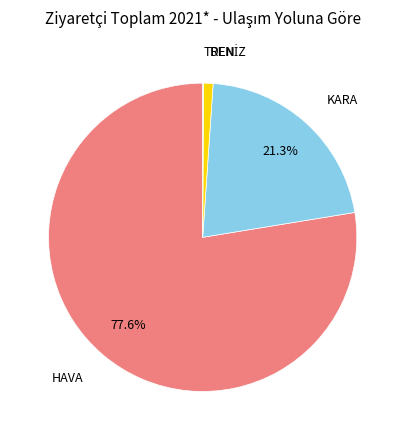

Does any single category account for the majority?

Yes